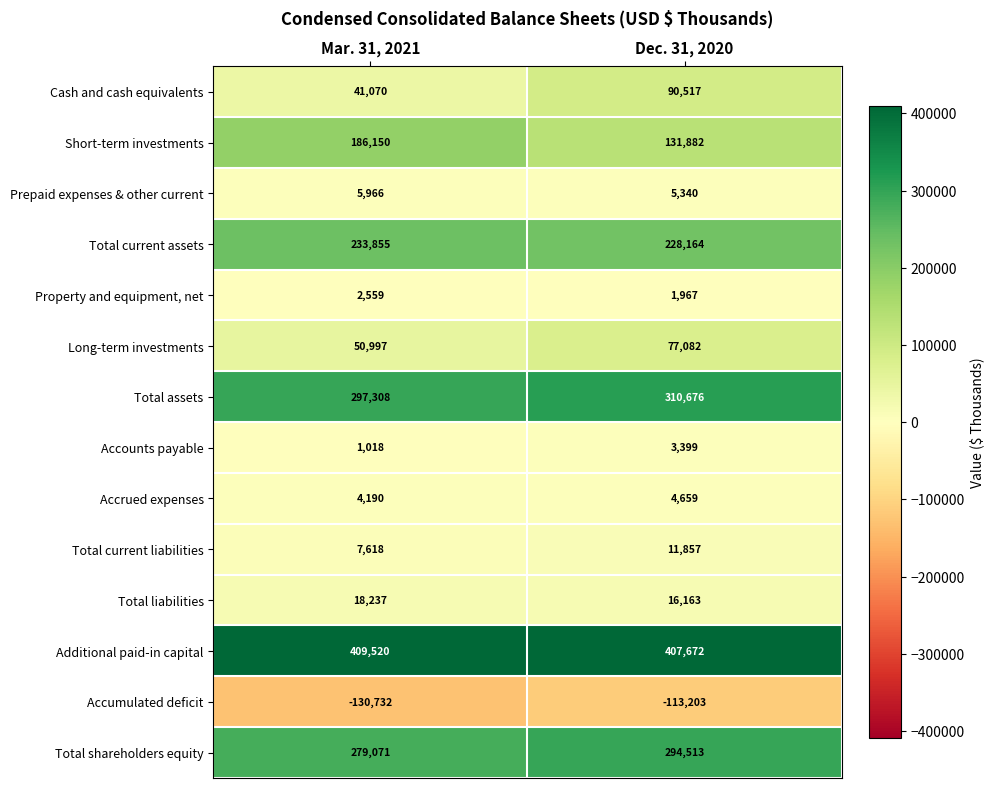

The value of Long-term investments at Dec. 31, 2020 is 39463. True or false?

False